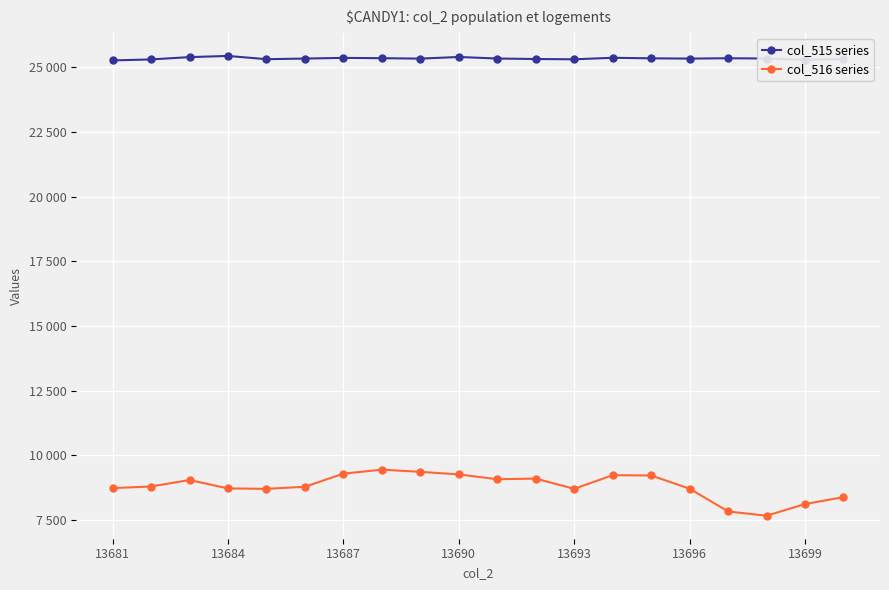

Rank the series by their maximum value, from lowest to highest.

col_516 series, col_515 series